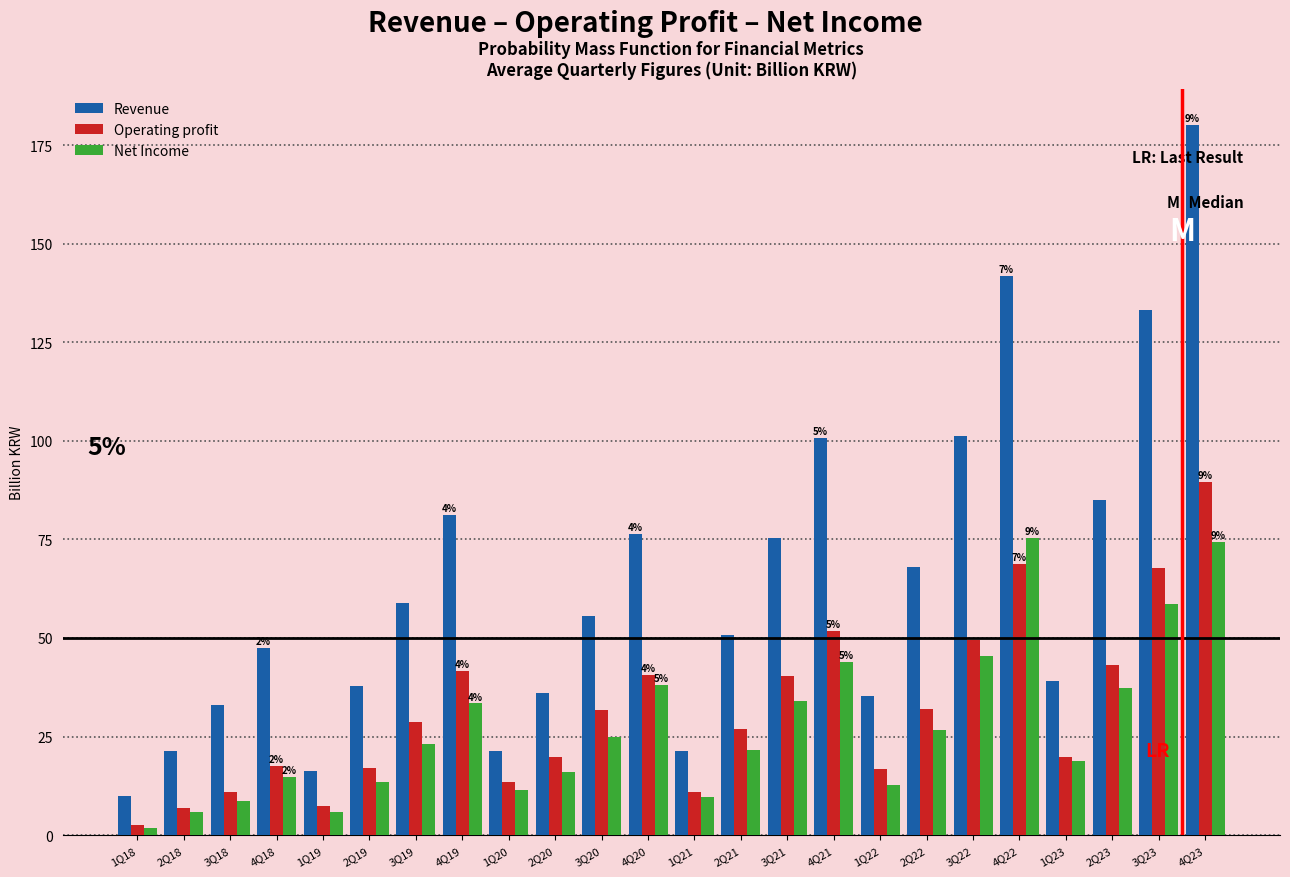

Which series changed the most between 3Q20 and 3Q22?

Revenue